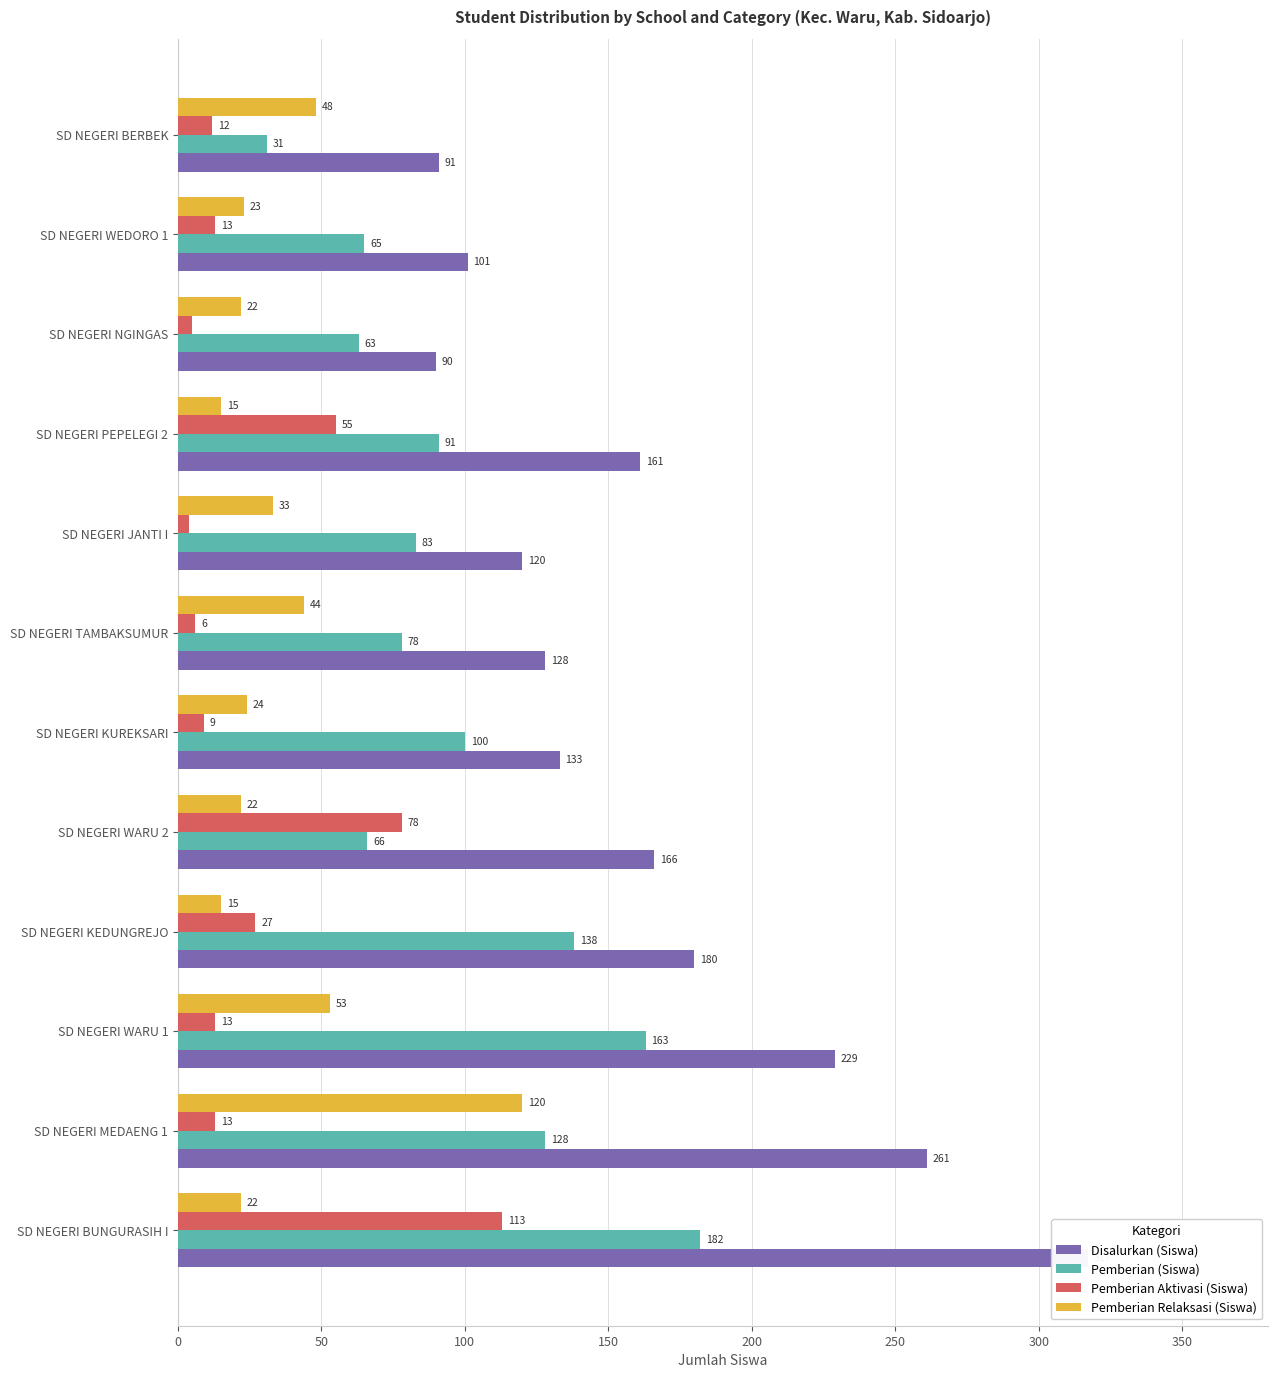

What is the minimum value for Pemberian (Siswa)?

31